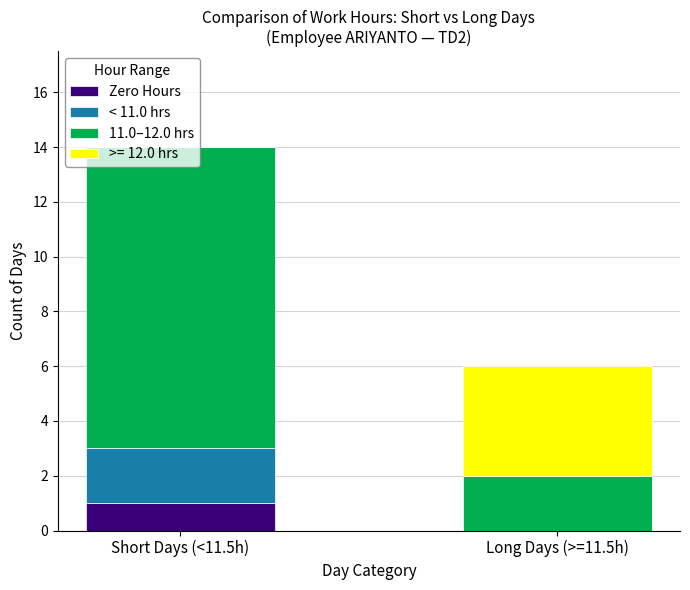

At which category is the sum across all series the highest?

Short Days (<11.5h)